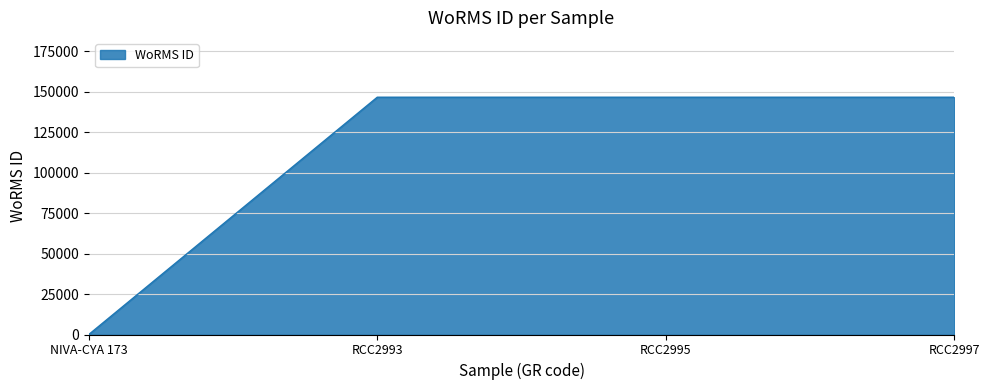

True or false: there are more than 2 points higher than both neighbors.

False